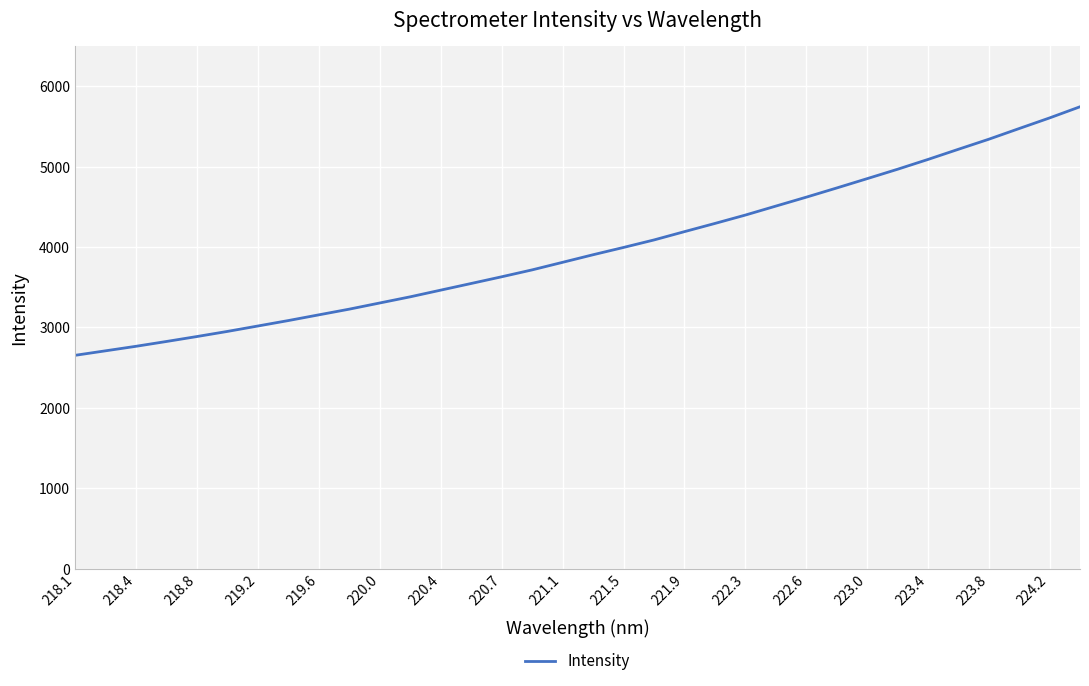

What is the difference between the maximum and minimum values?

3091.6